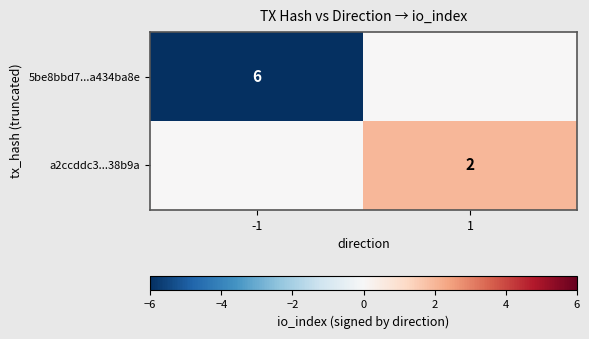

True or false: 5be8bbd7...a434ba8e has a value of 6 at -1.

True